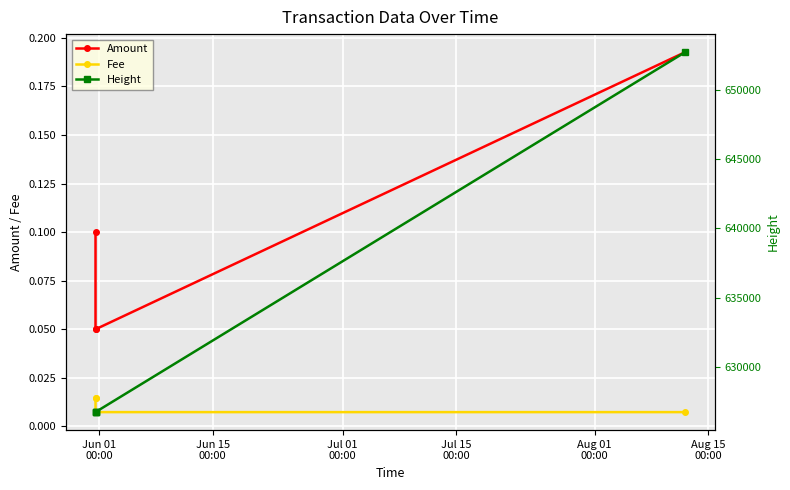

Which category has the highest value in the Fee series?

Jun 01
00:00